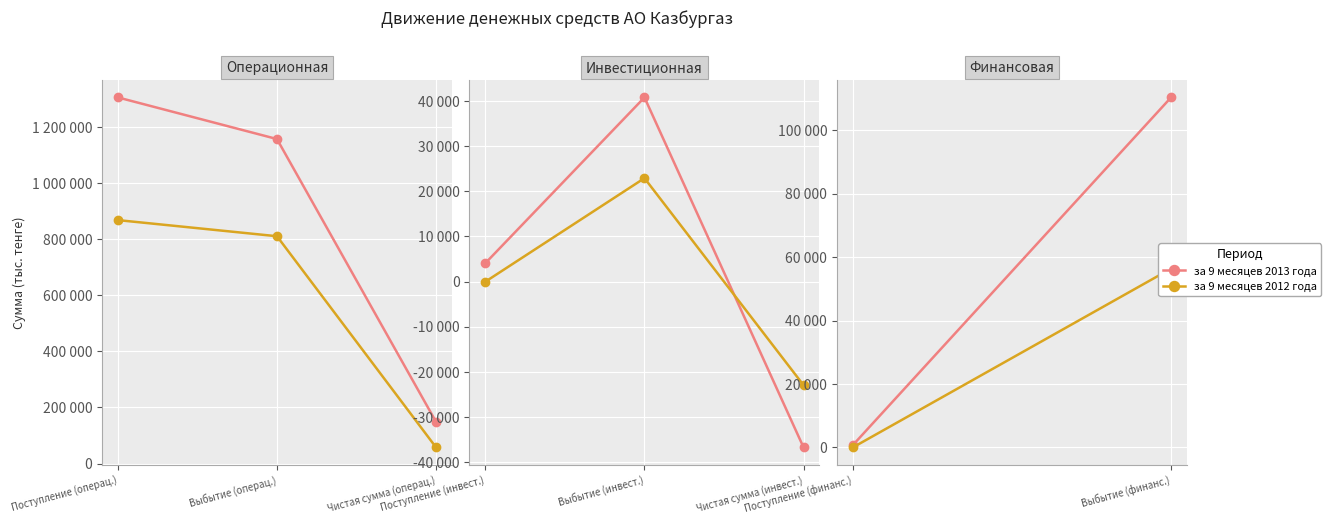

Rank the series at Выбытие (финанс.) from lowest to highest value.

за 9 месяцев 2012 года, за 9 месяцев 2013 года